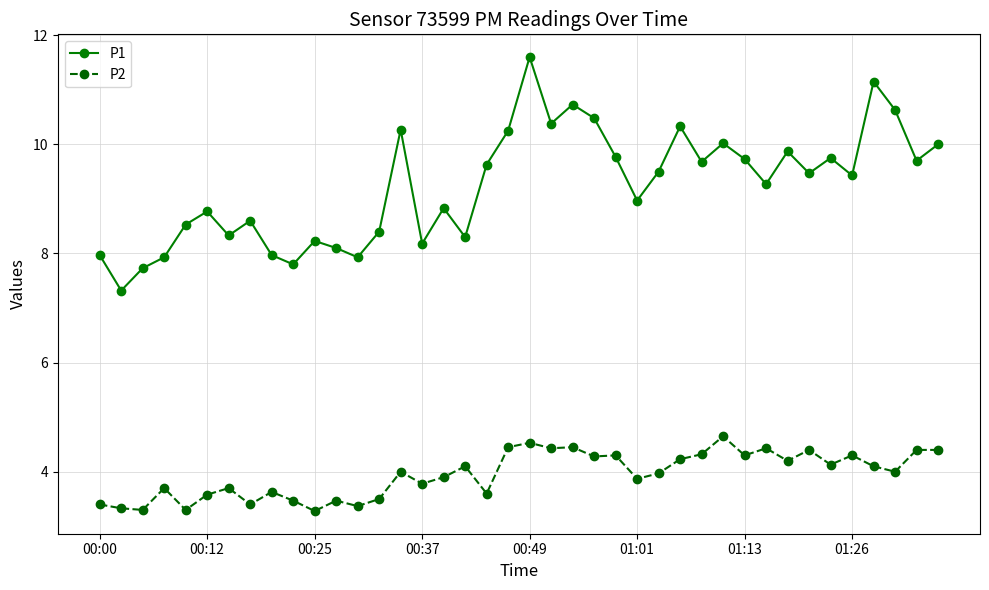

Which series has the largest range (max minus min)?

P1